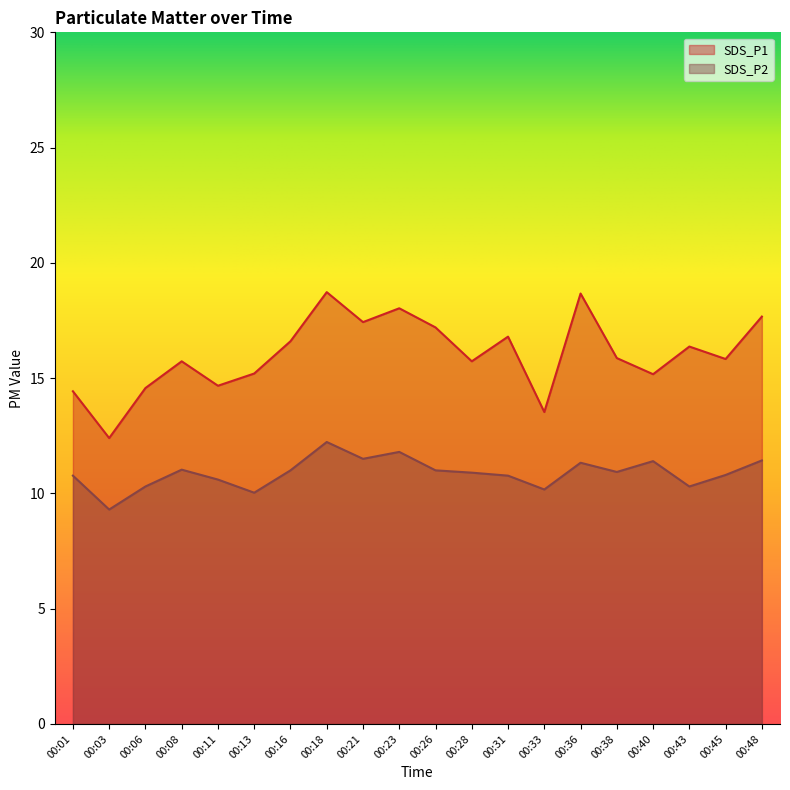

At which category does SDS_P1 reach its first local valley?

00:03